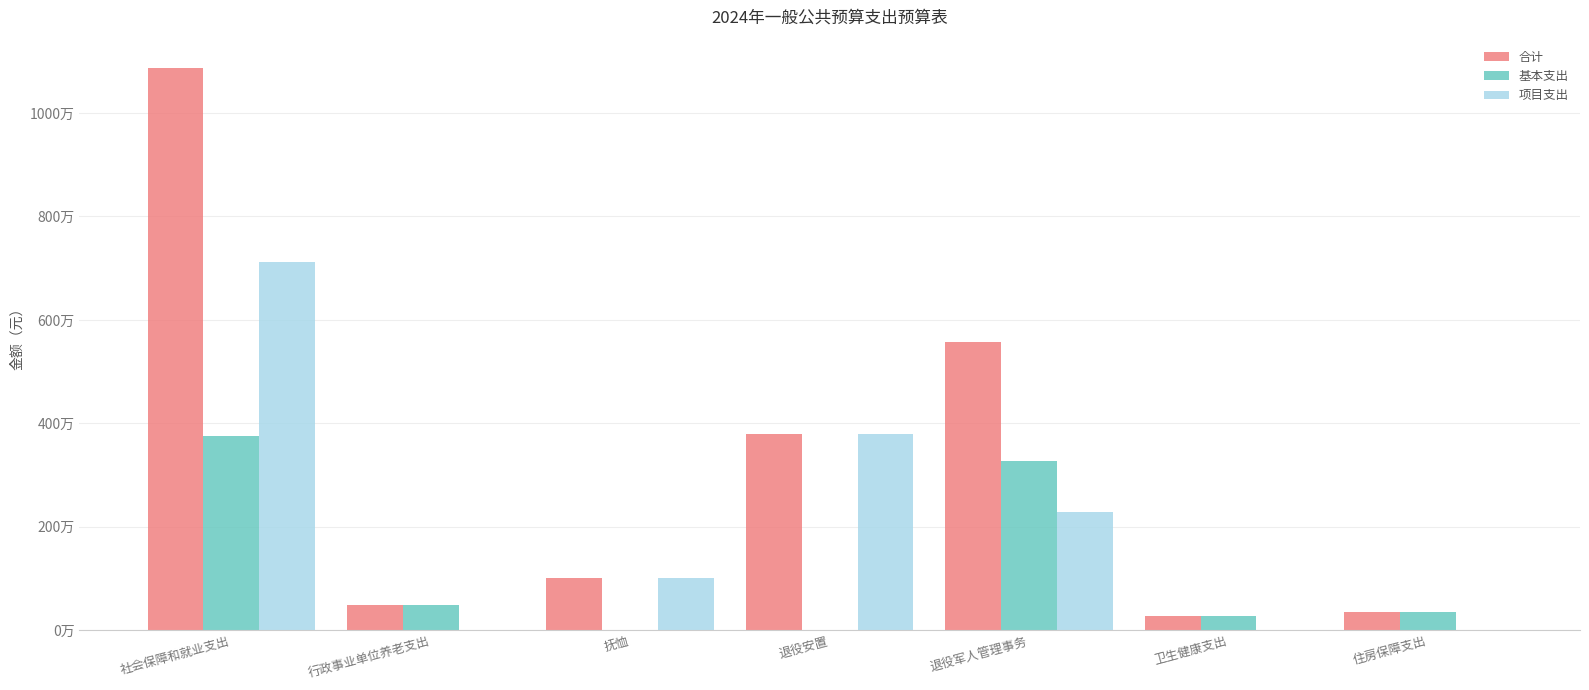

At which category is the sum across all series the highest?

社会保障和就业支出